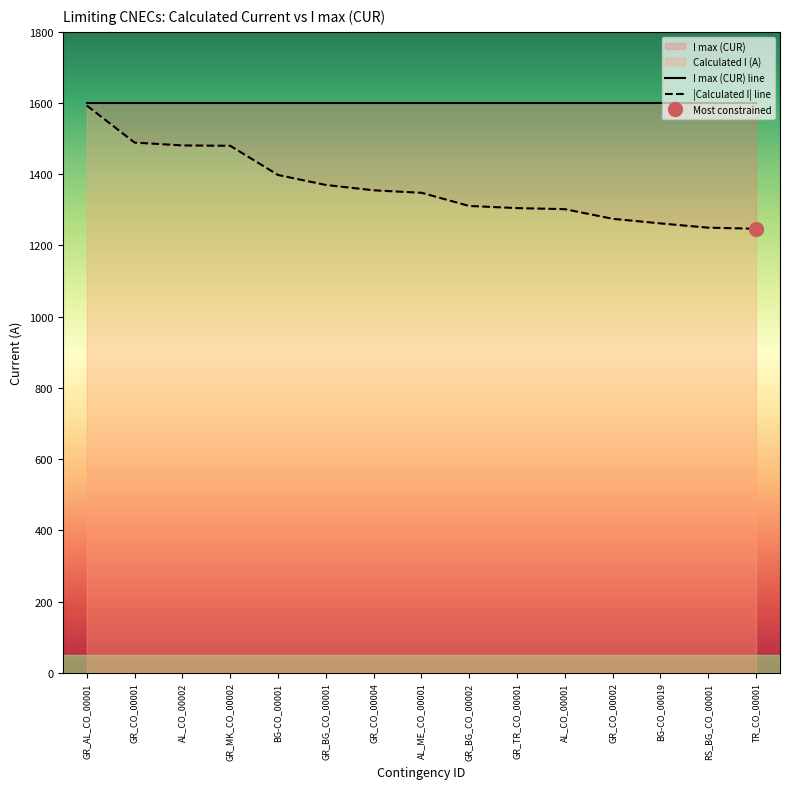

What is the smallest value displayed?

1247